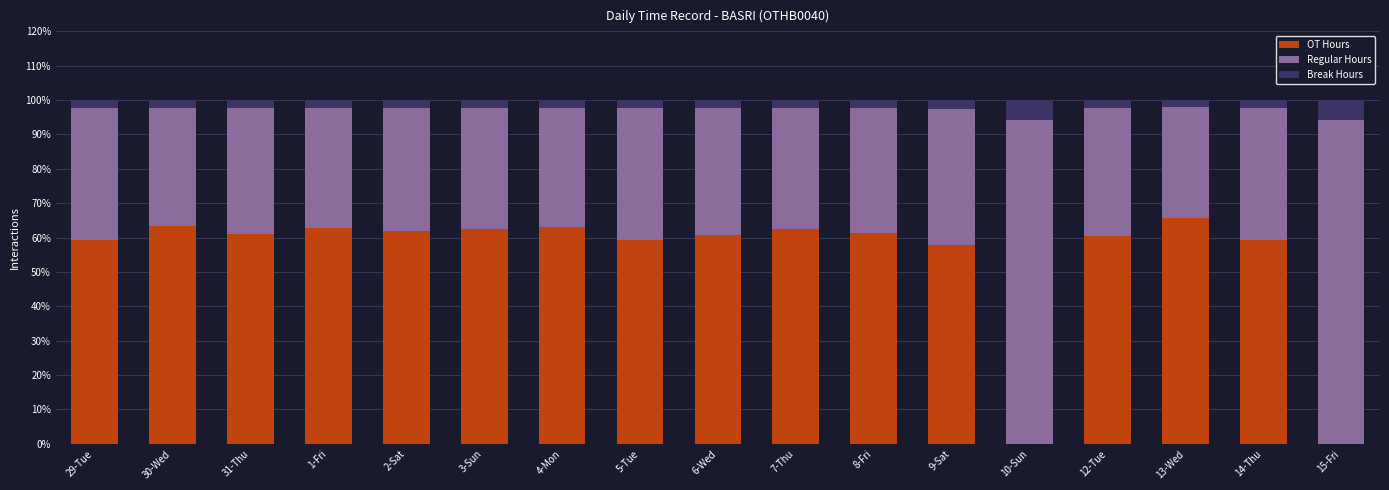

What are all the series names shown in the legend?

OT Hours, Regular Hours, Break Hours